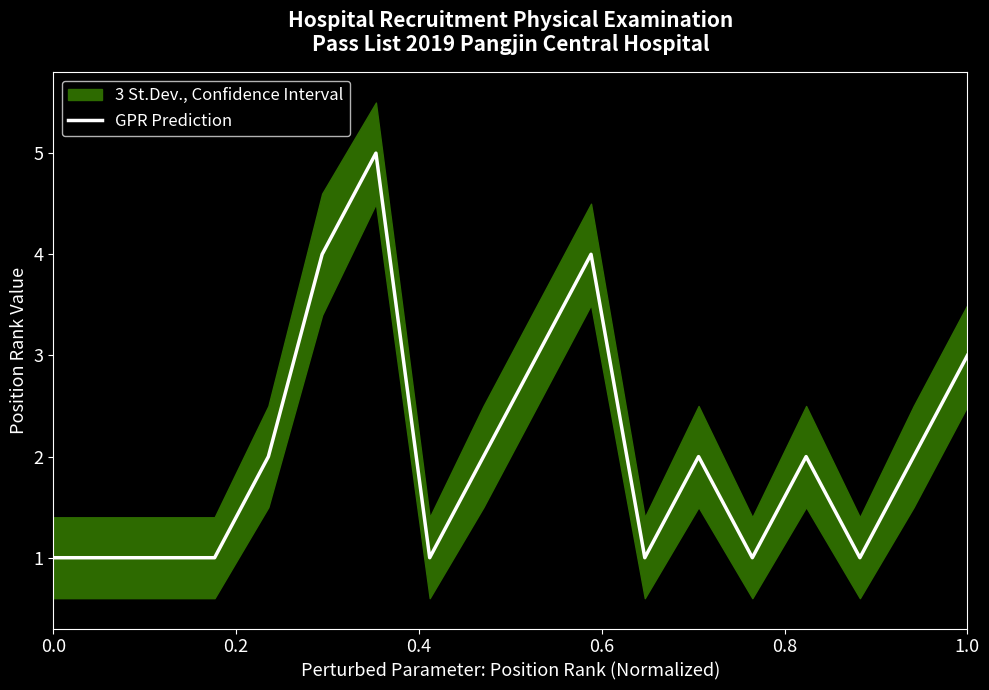

What is the minimum value shown in the chart?

1